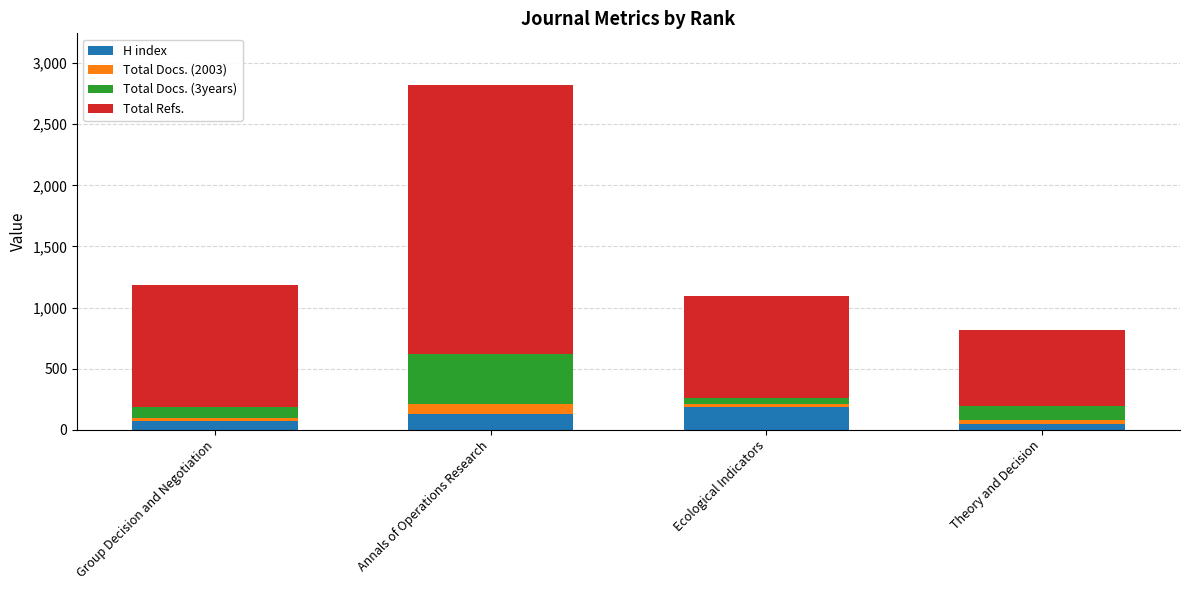

At which category is the sum across all series the highest?

Annals of Operations Research